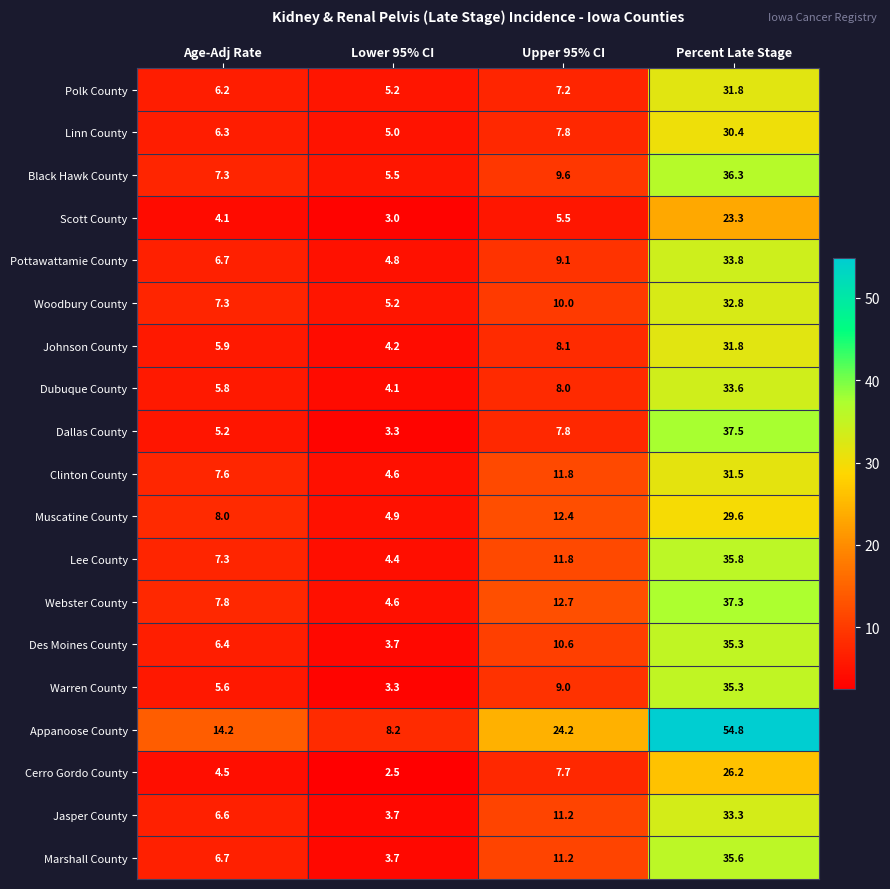

At which category does the chart reach its peak across all series?

Percent Late Stage